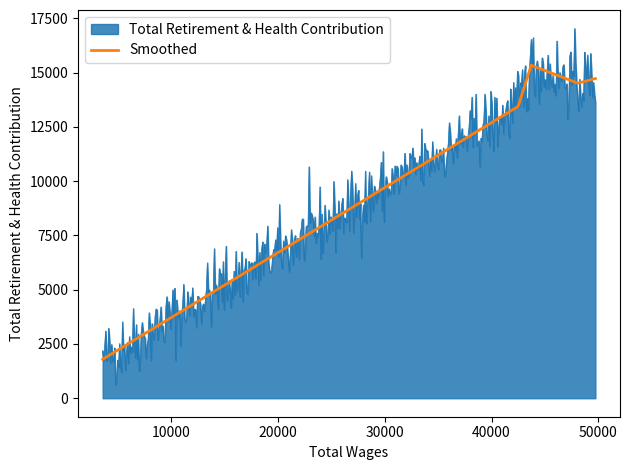

Which series has the widest spread of values?

Total Retirement & Health Contribution